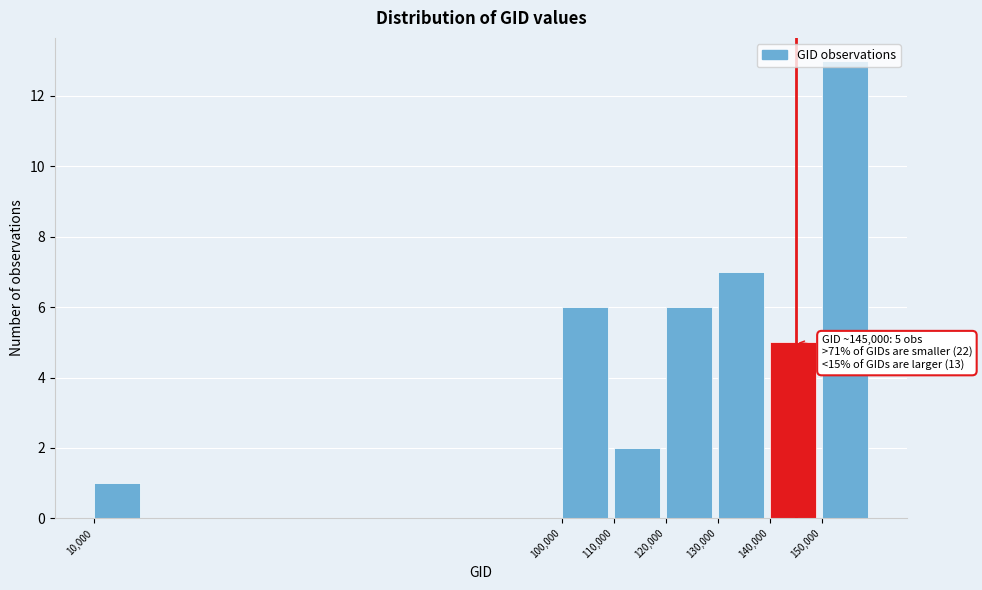

Which category has the highest value across all series?

150,000